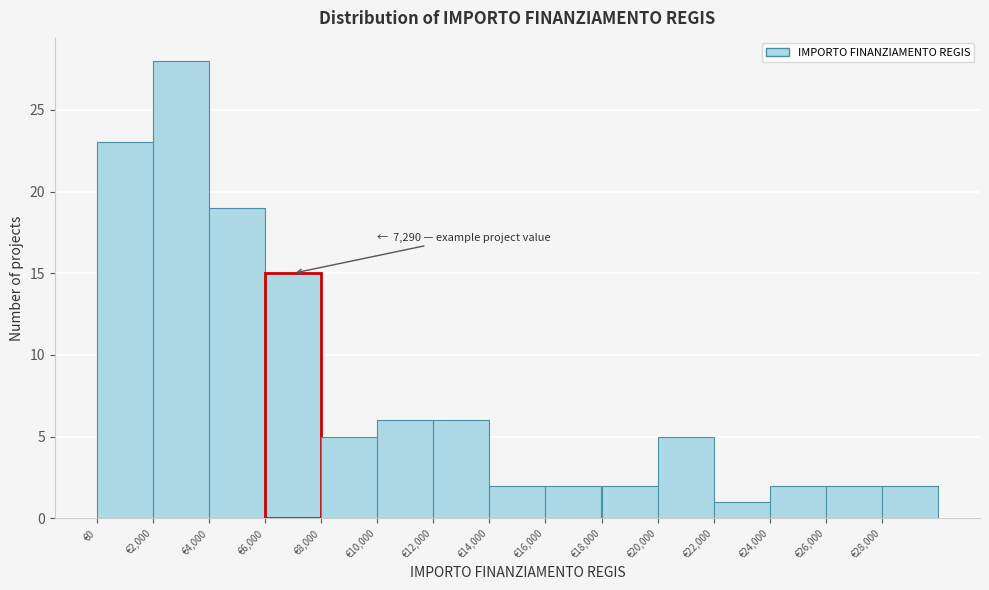

Which range on the x-axis has the tallest bar?

2000 to 4000